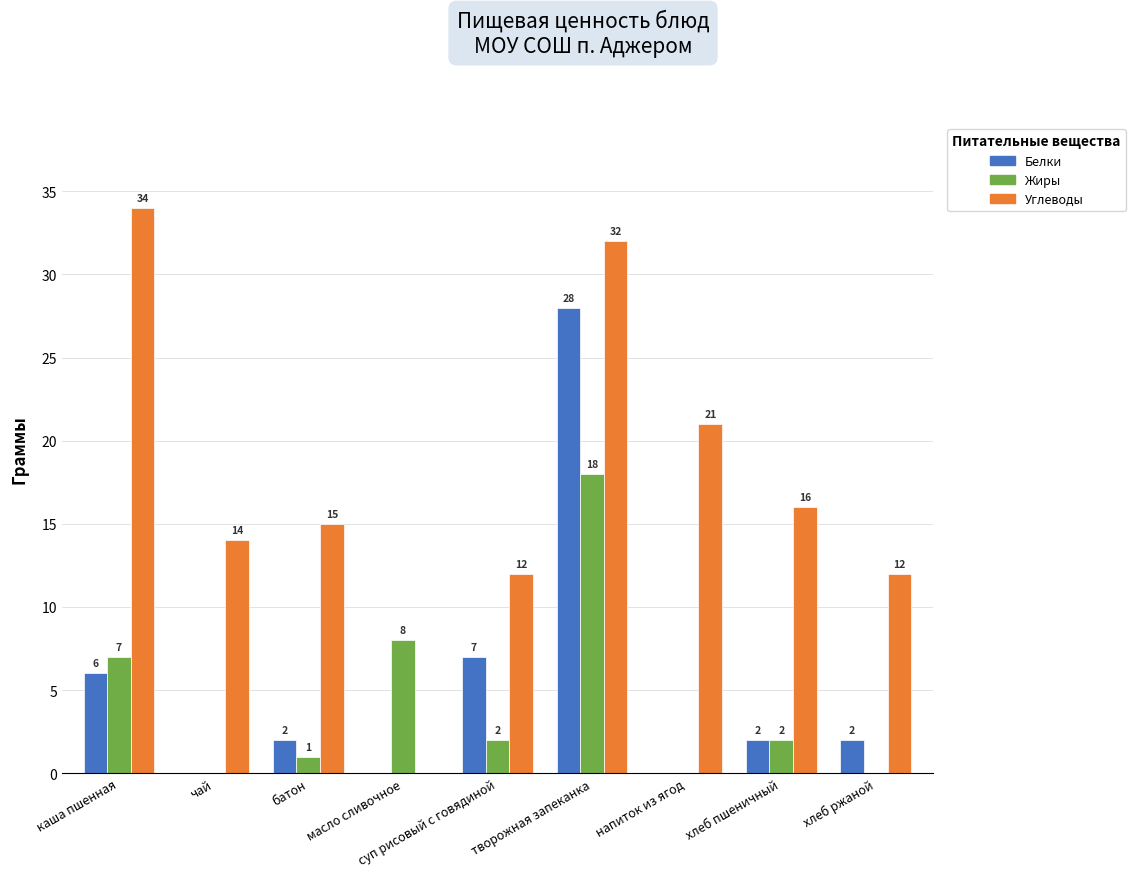

Which series changed the most between каша пшенная and масло сливочное?

Углеводы